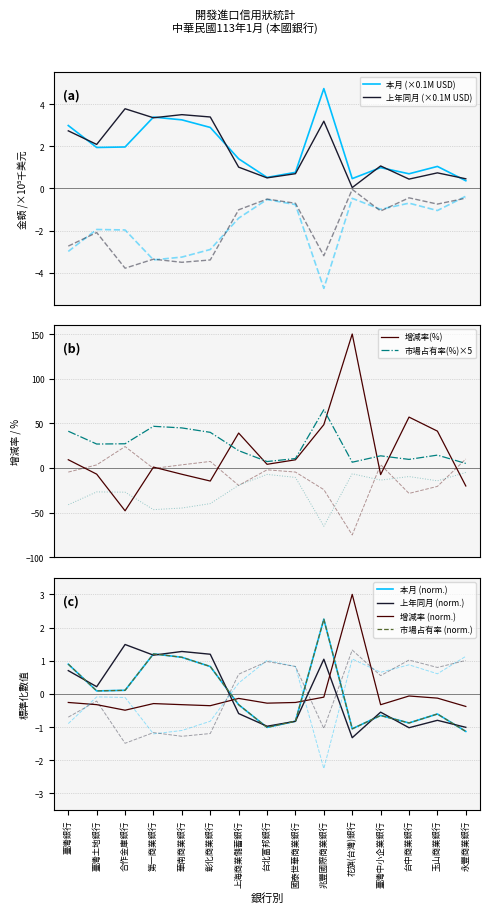

What is the sum of all 本月 (千美元) values?

27.4